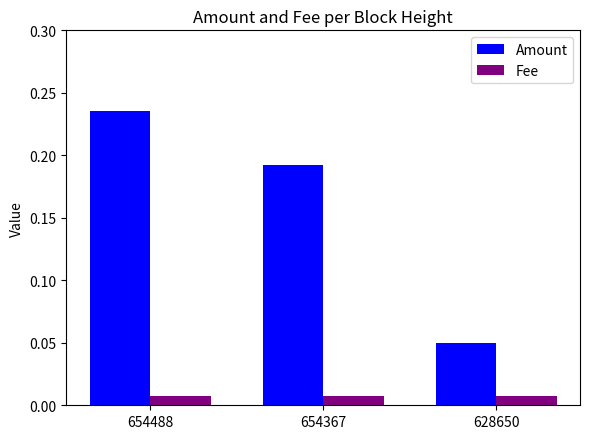

At which category does the chart reach its peak across all series?

654488